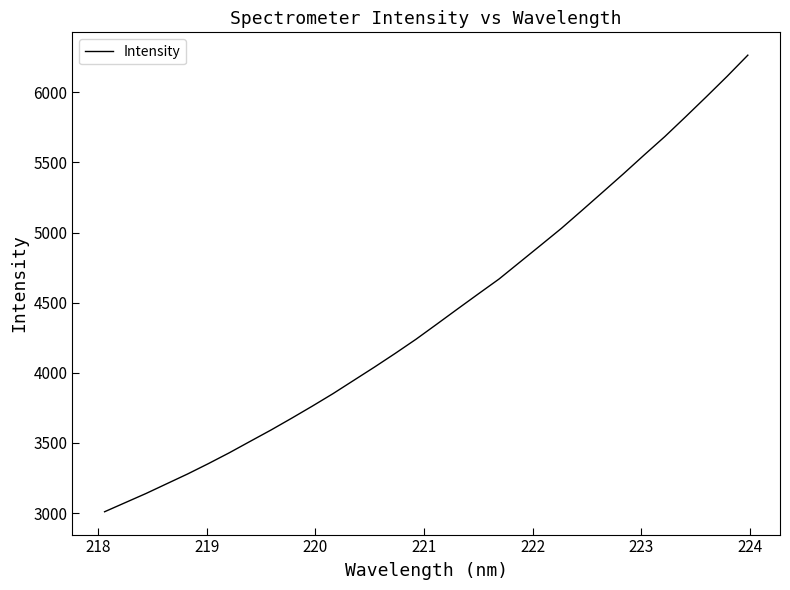

What is the difference between the maximum and minimum values?

3254.4